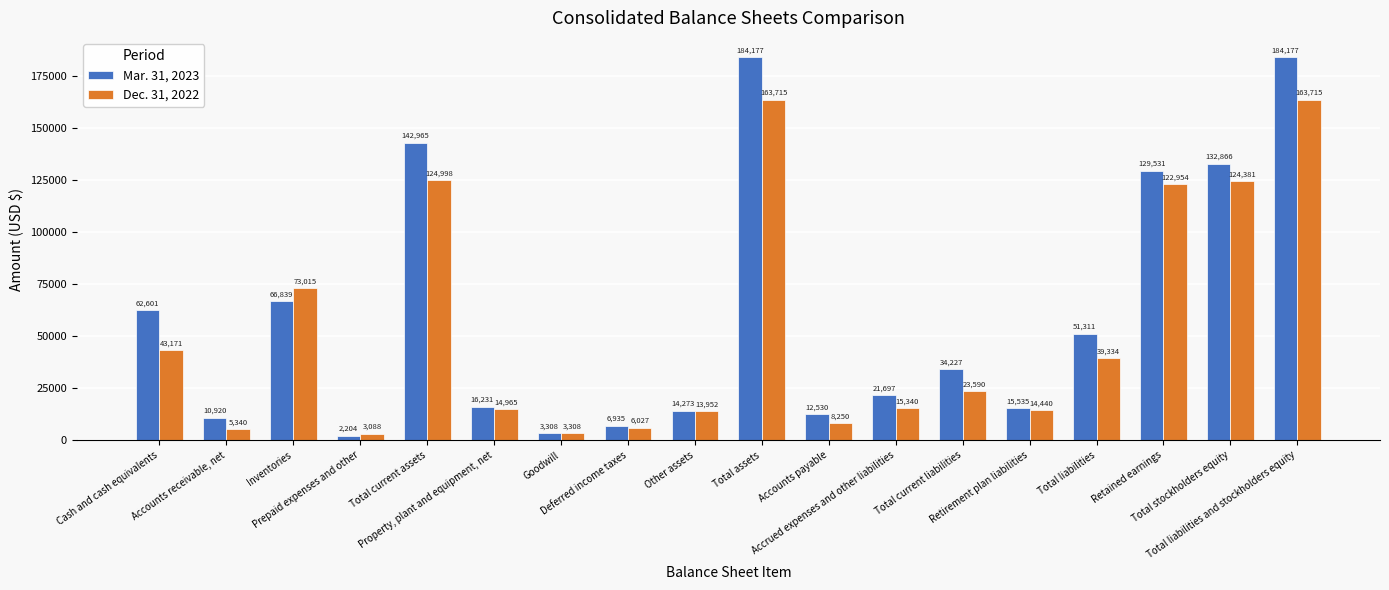

Which category has the lowest value in the Dec. 31, 2022 series?

Prepaid expenses and other